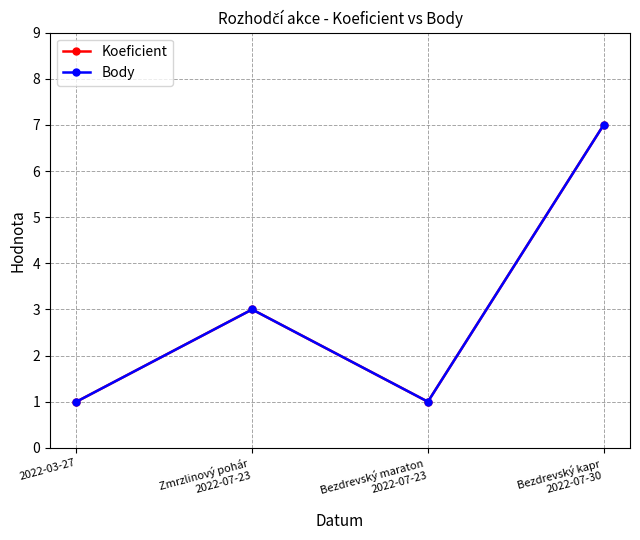

At which label does Koeficient first exceed 3?

Bezdrevský kapr
2022-07-30